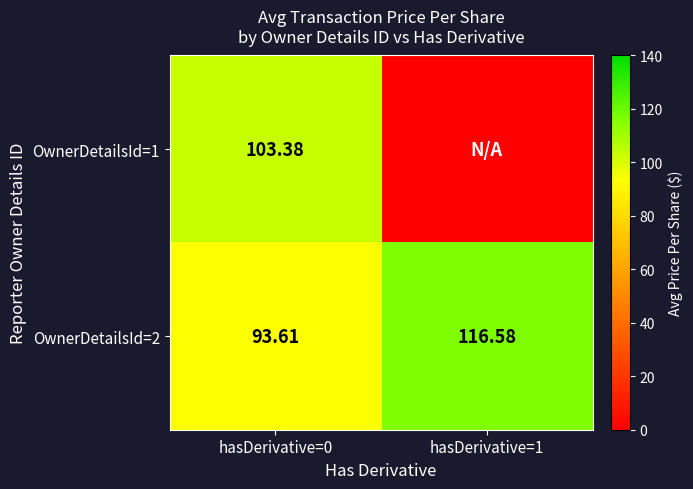

What is the minimum value for OwnerDetailsId=2?

93.6